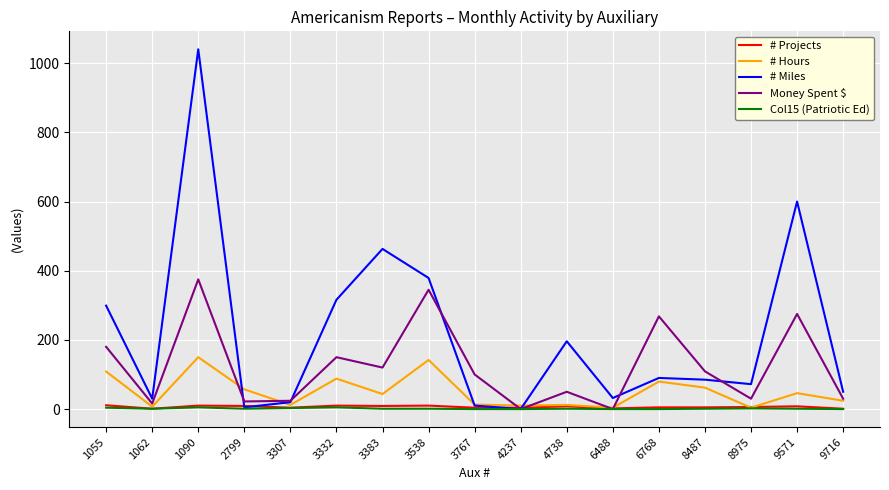

Is the value of # Miles at 1055 greater than the value of # Projects at 3332?

Yes